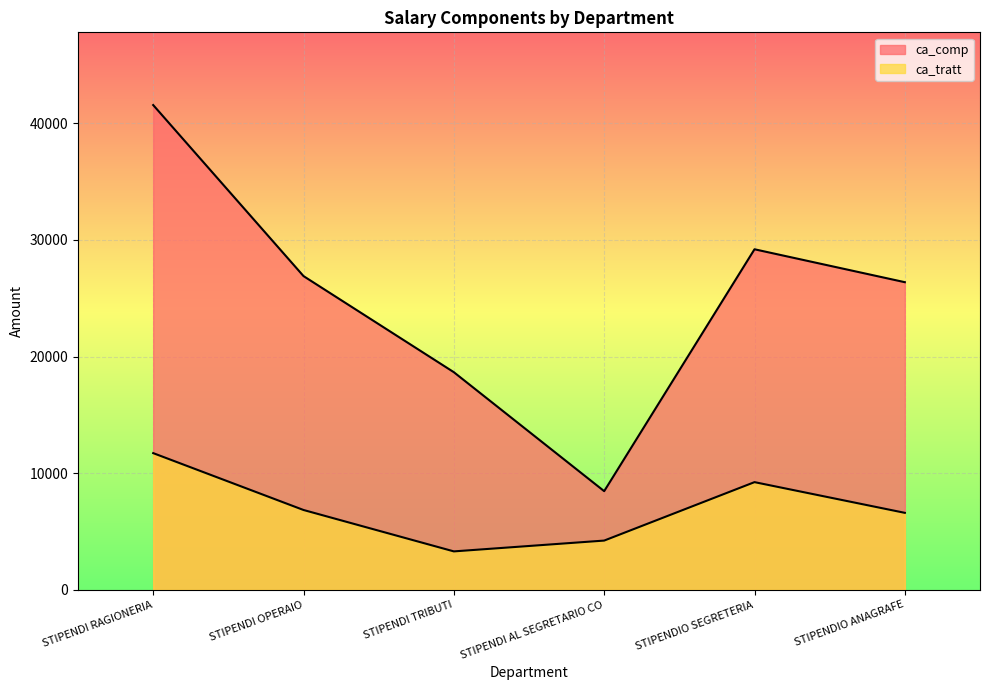

Is the value of ca_comp at STIPENDI OPERAIO greater than the value of ca_tratt at STIPENDI AL SEGRETARIO CO?

Yes